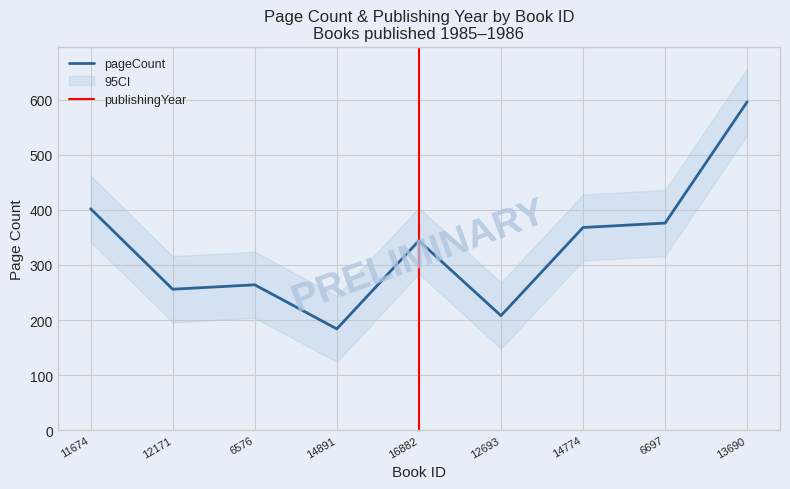

The chart shows a value of 264 at 6576. True or false?

True